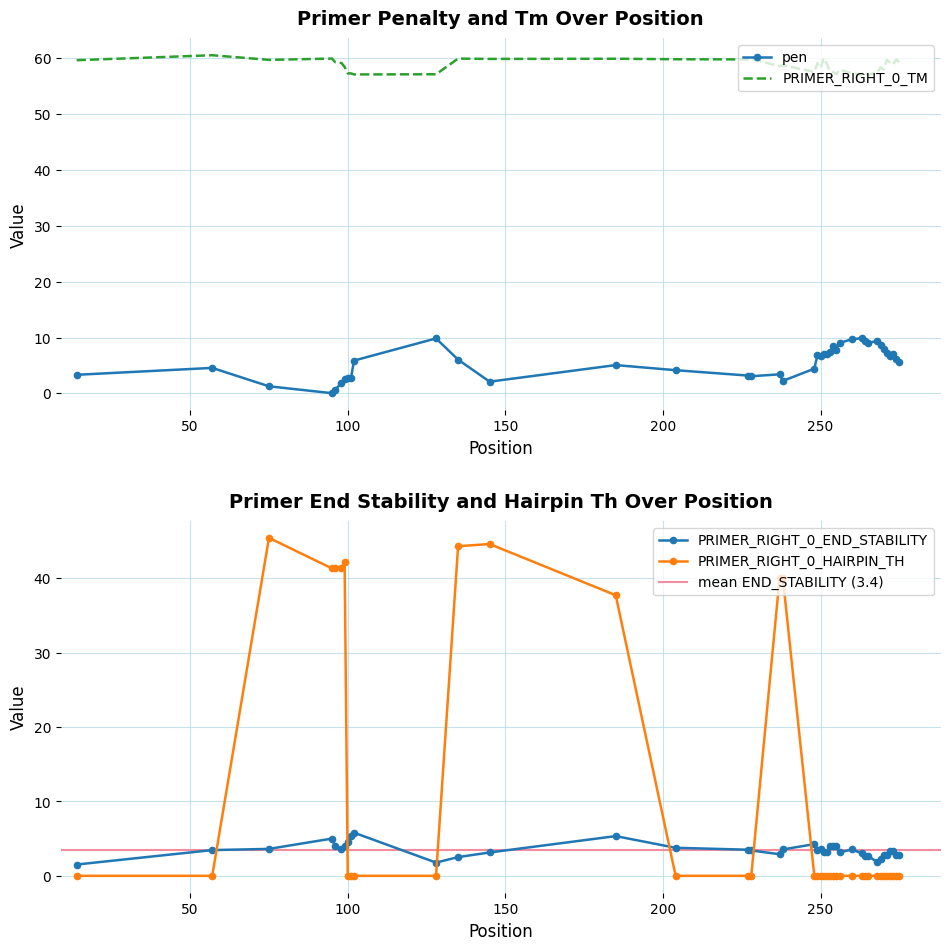

What is the highest value of the pen series?

9.9